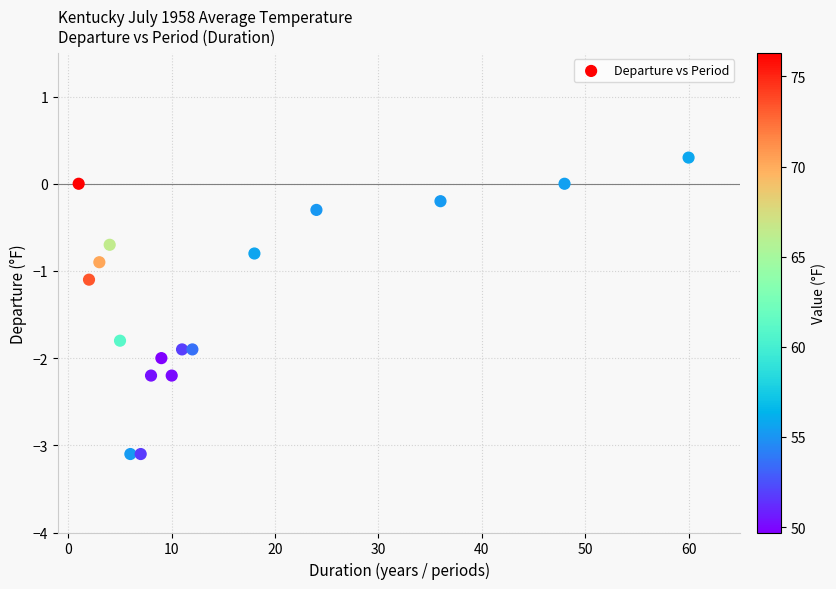

What is the range of X values (max minus min)?

59.0